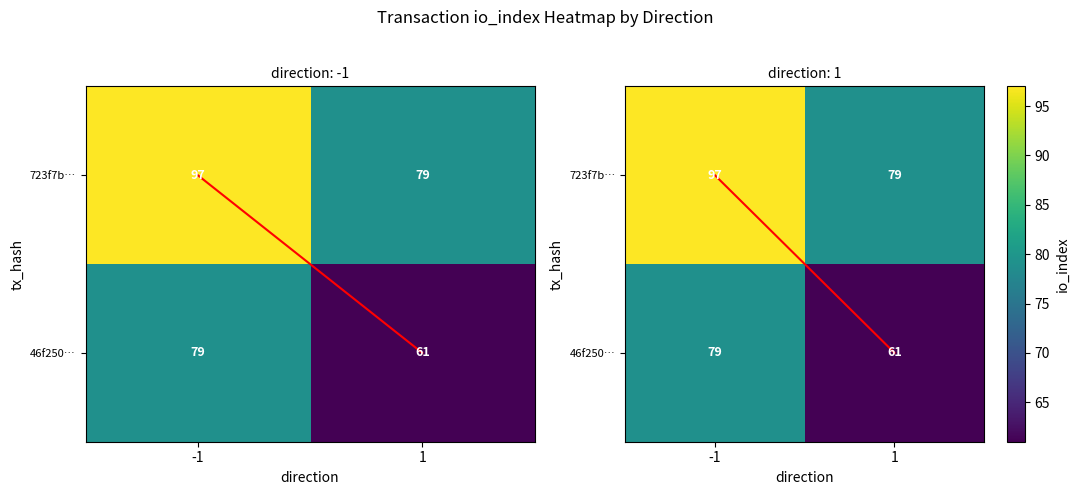

Count the number of categories in the chart.

2